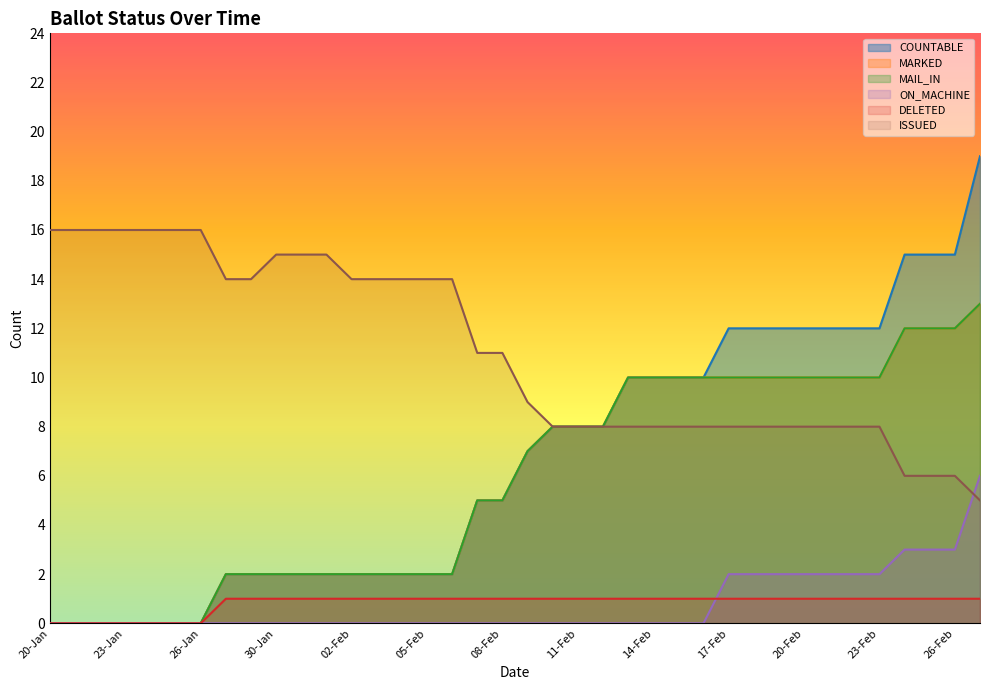

Is the value of ON_MACHINE at 20-Jan greater than the value of MAIL_IN at 15-Feb?

No